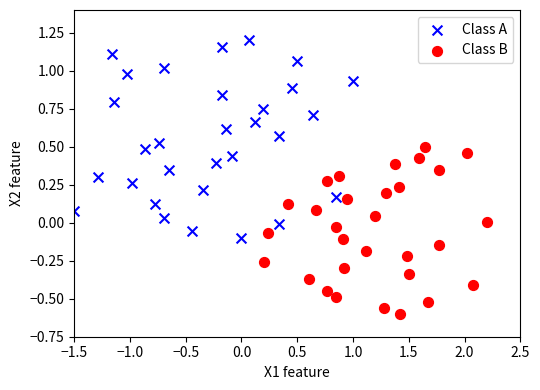

Which series contains the lowest Y value?

Class B